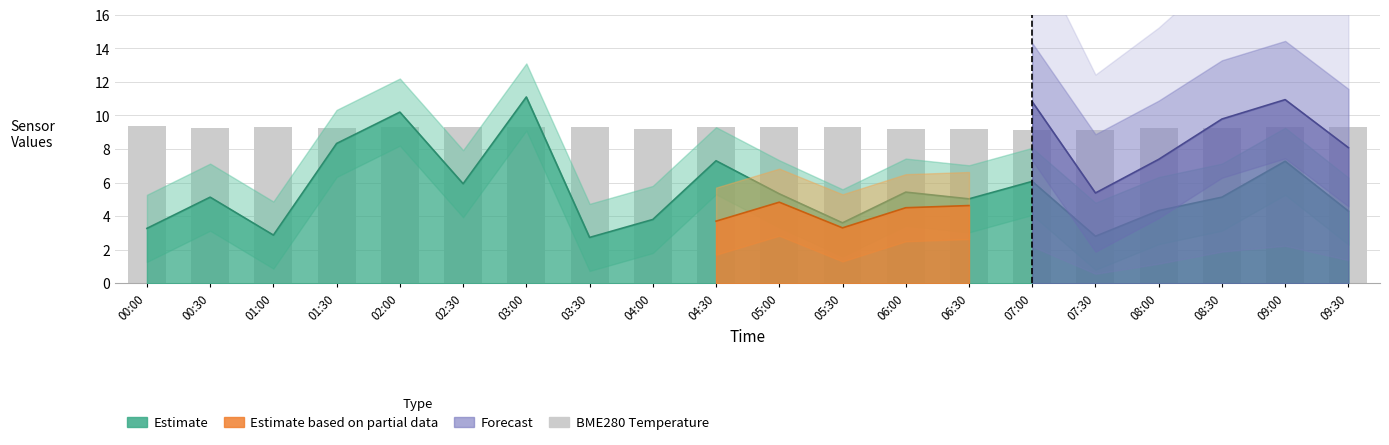

Between 07:30 and 05:00, which is larger?

05:00